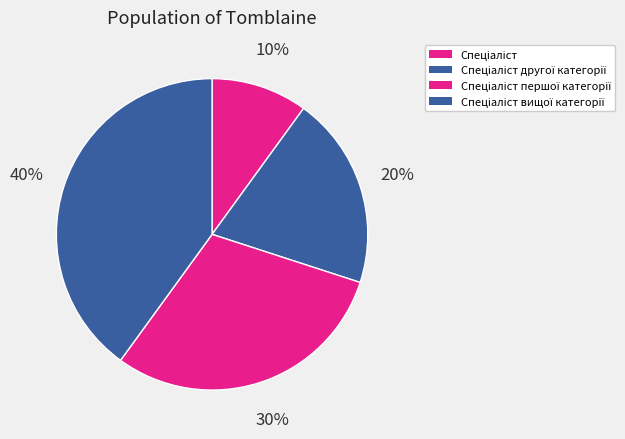

Rank the categories by value from highest to lowest.

Спеціаліст вищої категорії, Спеціаліст першої категорії, Спеціаліст другої категорії, Спеціаліст